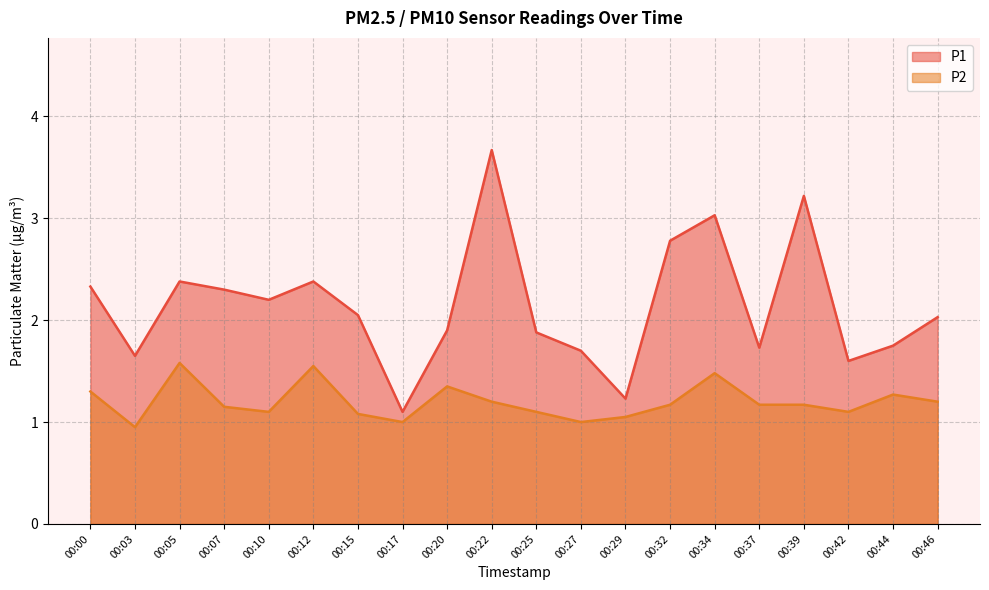

Which has a higher value, 00:20 or 00:27?

00:20